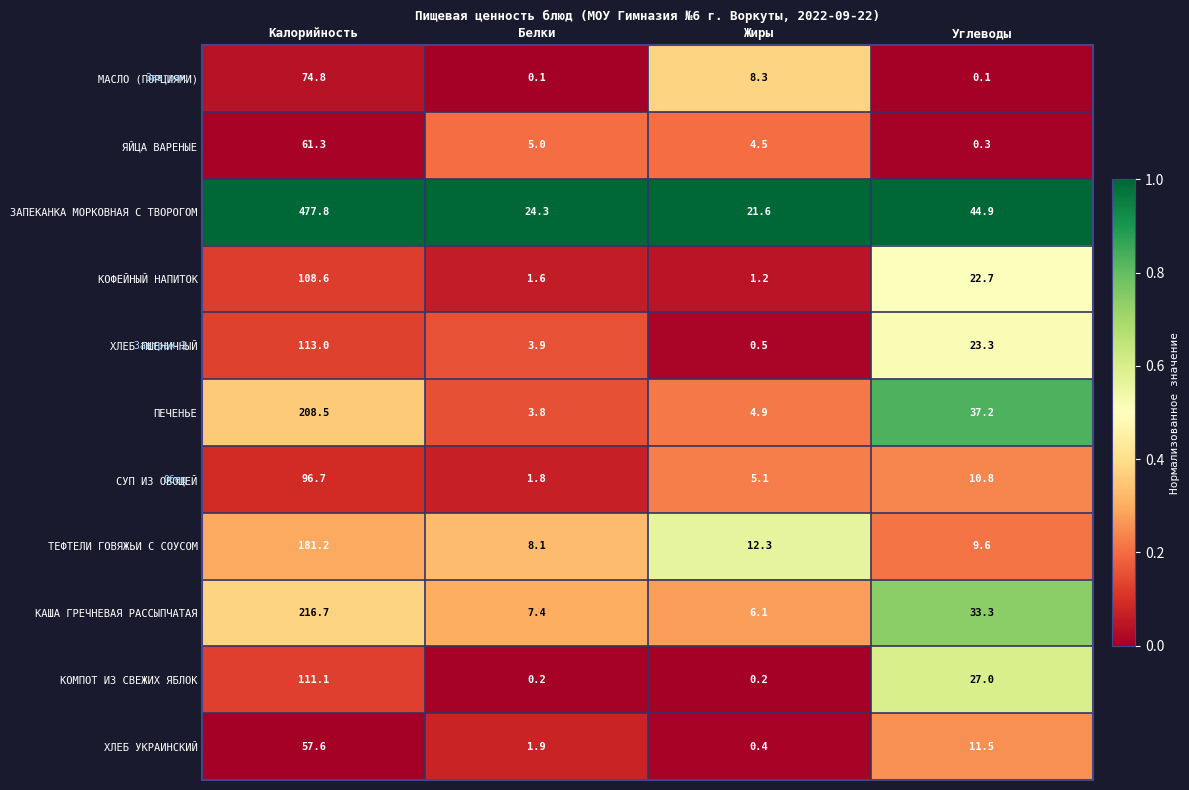

At which label does КАША ГРЕЧНЕВАЯ РАССЫПЧАТАЯ reach its minimum?

Жиры